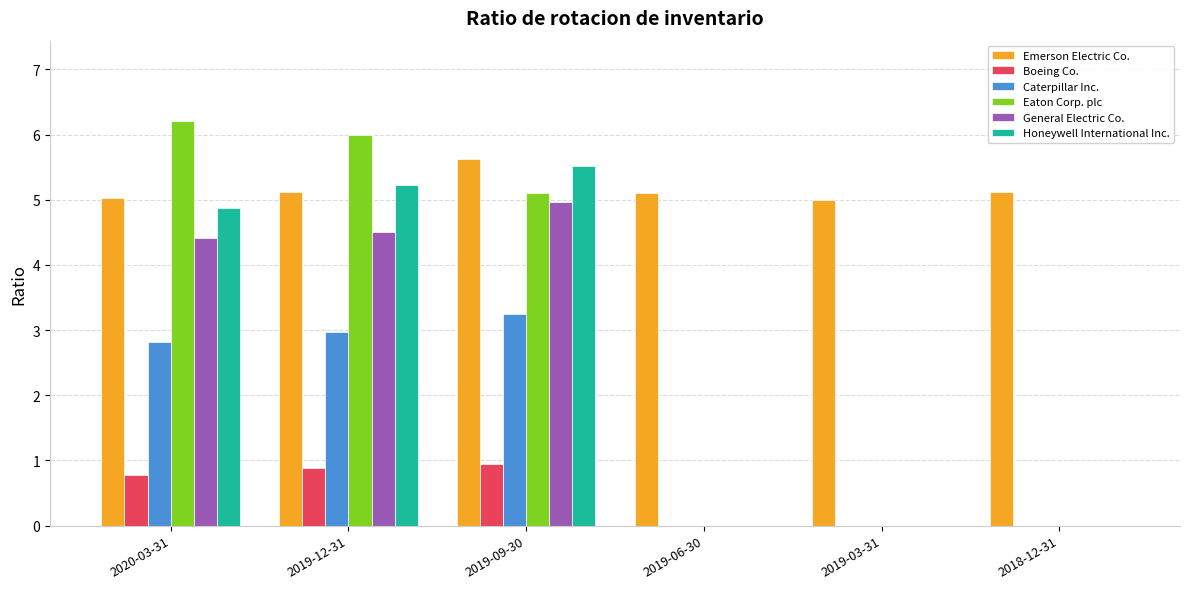

Between 2019-09-30 and 2018-12-31, which series saw the biggest shift?

Honeywell International Inc.